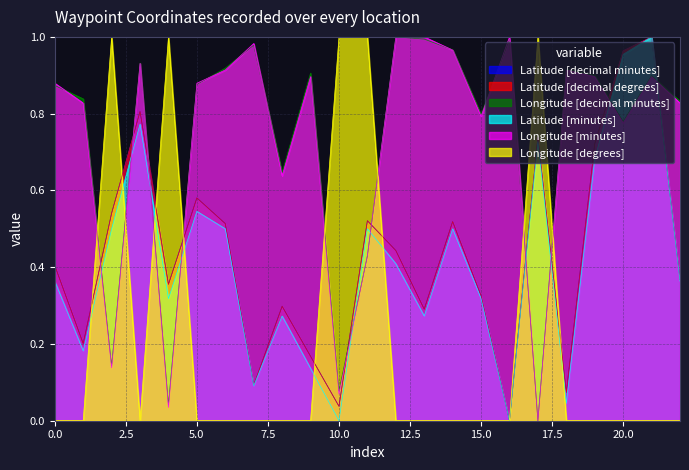

How many times do Longitude [minutes] and Latitude [minutes] cross each other?

10